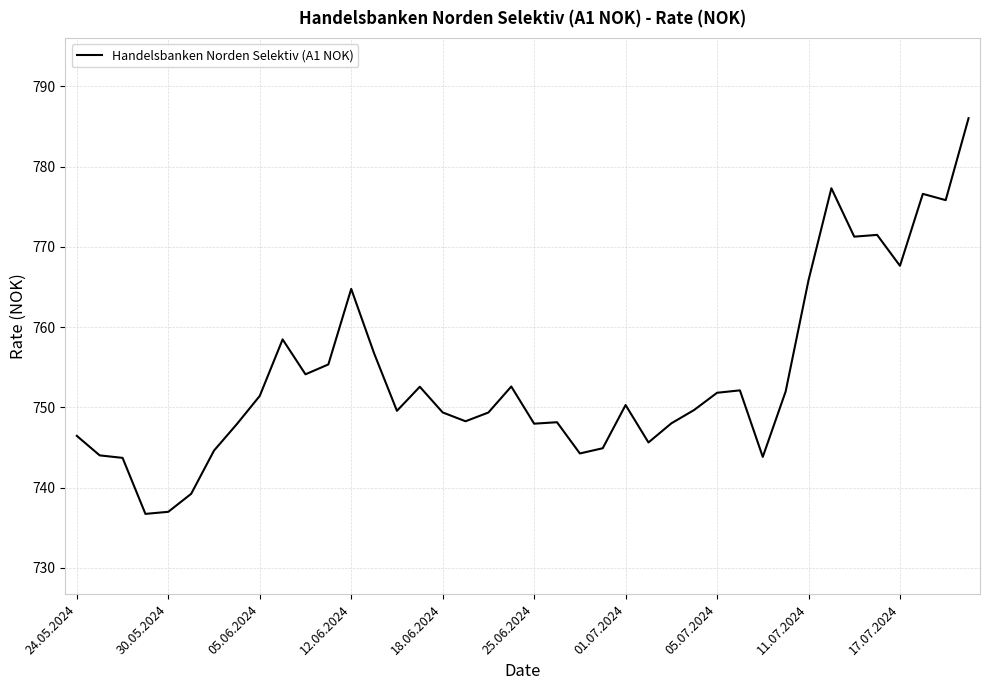

What is the difference between the maximum and minimum values?

49.3